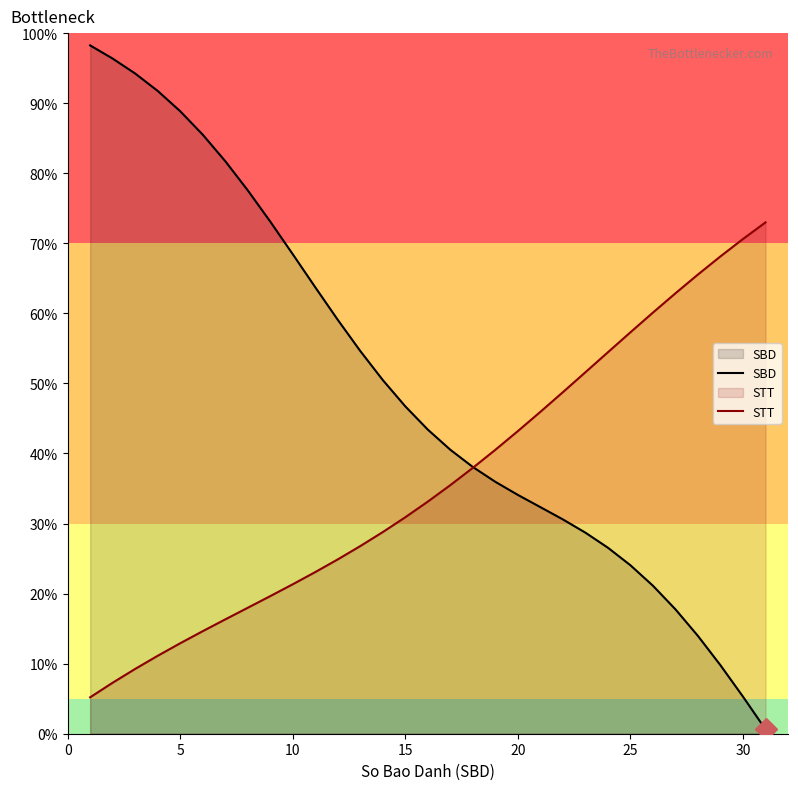

Which series has the largest total across all categories?

SBD